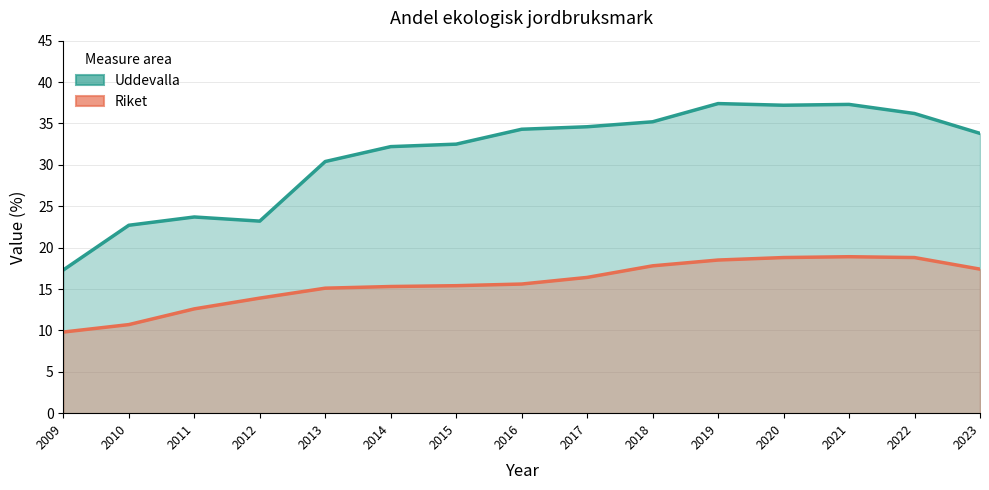

Which series has the largest range (max minus min)?

Uddevalla